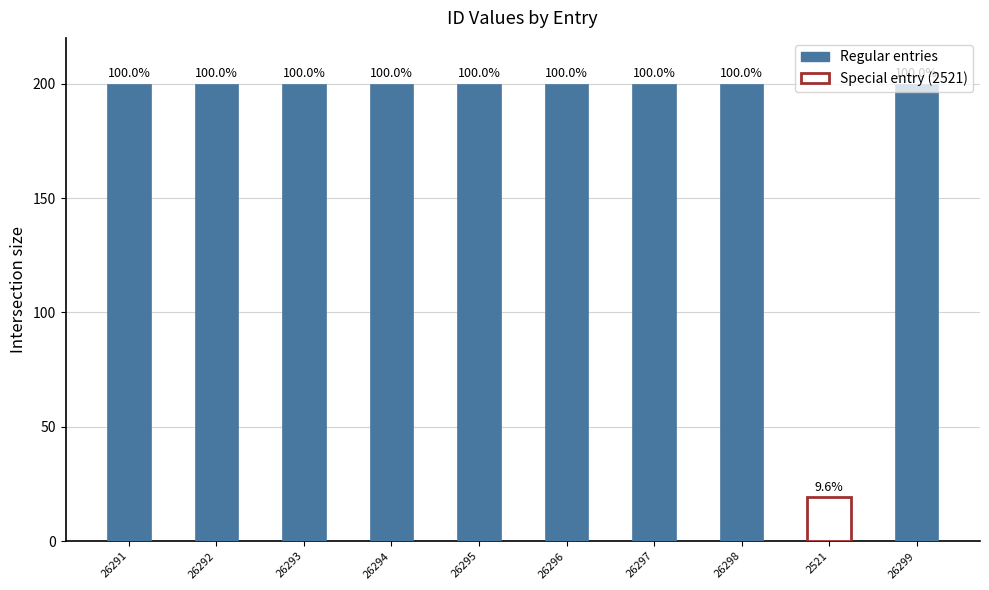

How many bars are there in total?

10